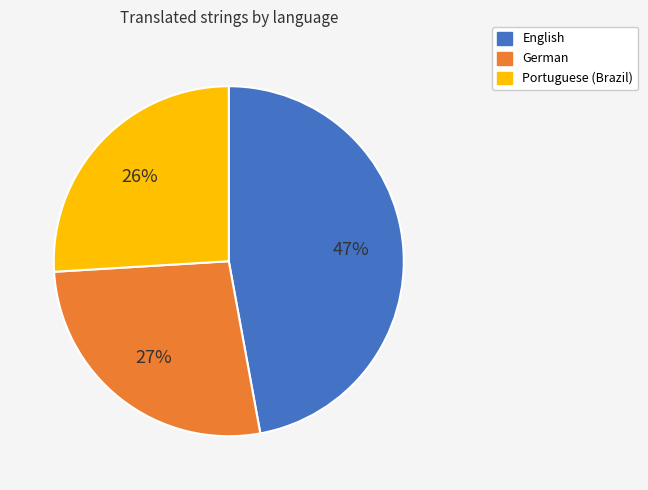

Is there a majority slice in this chart?

No